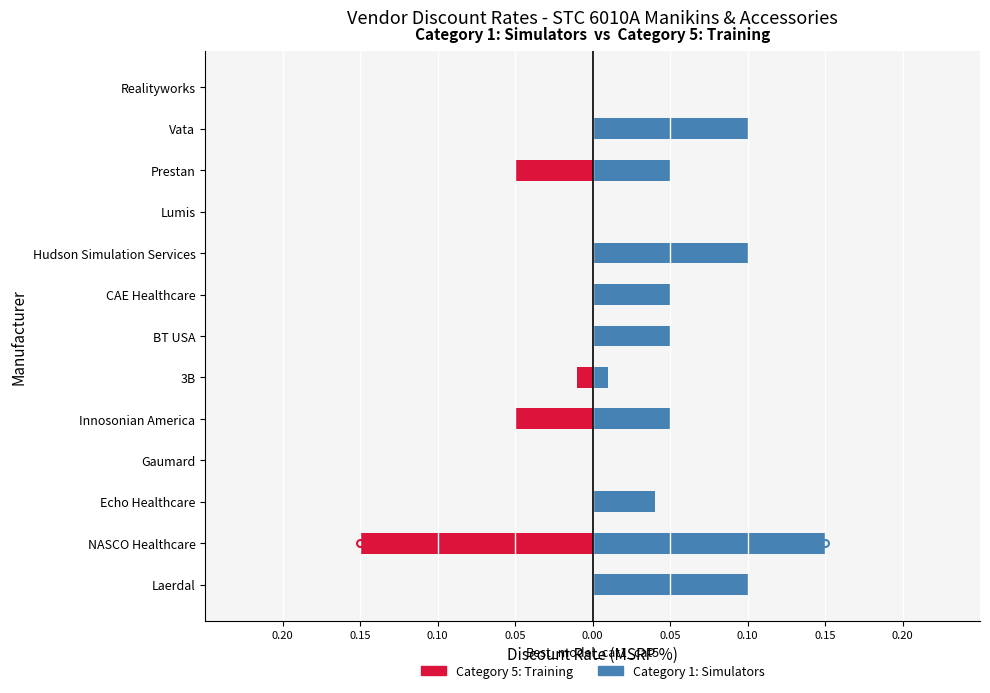

How many values in Category 5: Training are below zero?

4